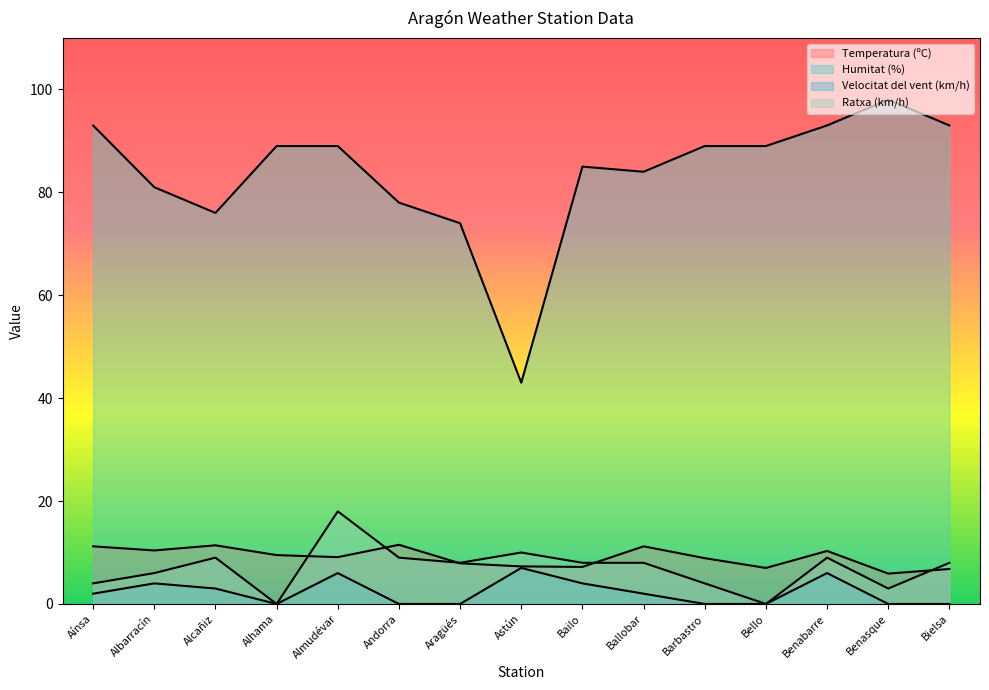

How many lines are shown in the chart?

4